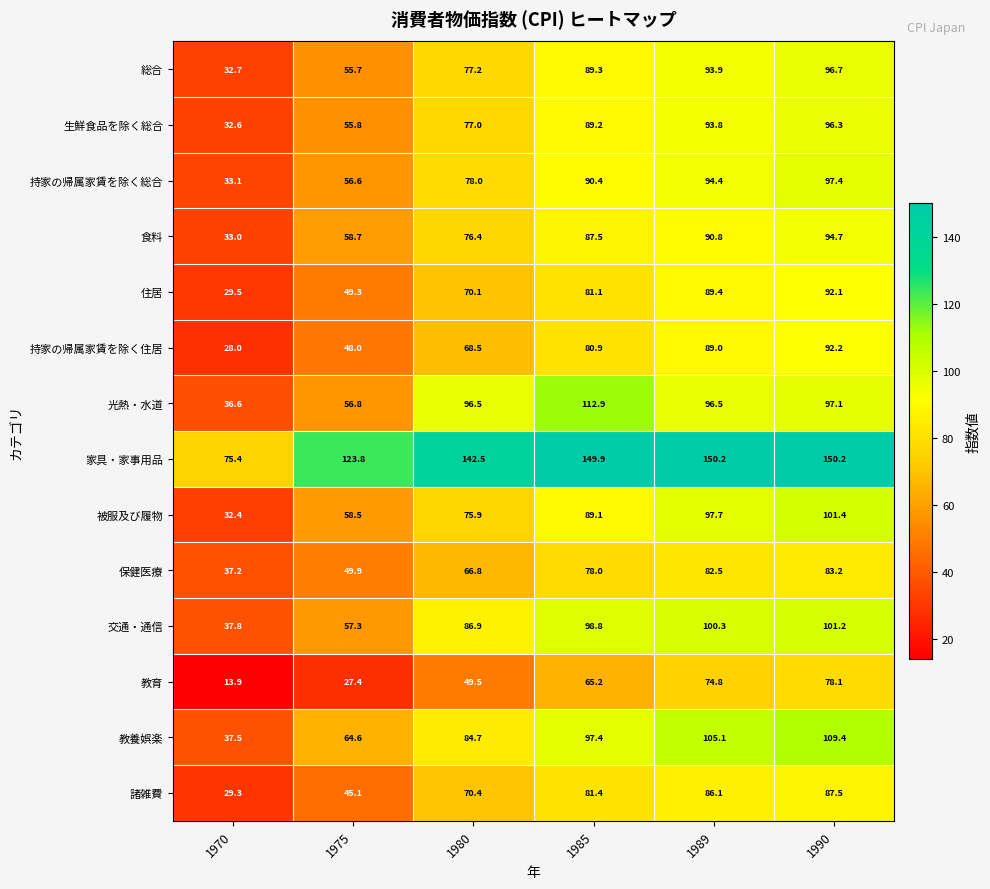

Where is 教養娯楽 nearest to the value 73?

1975